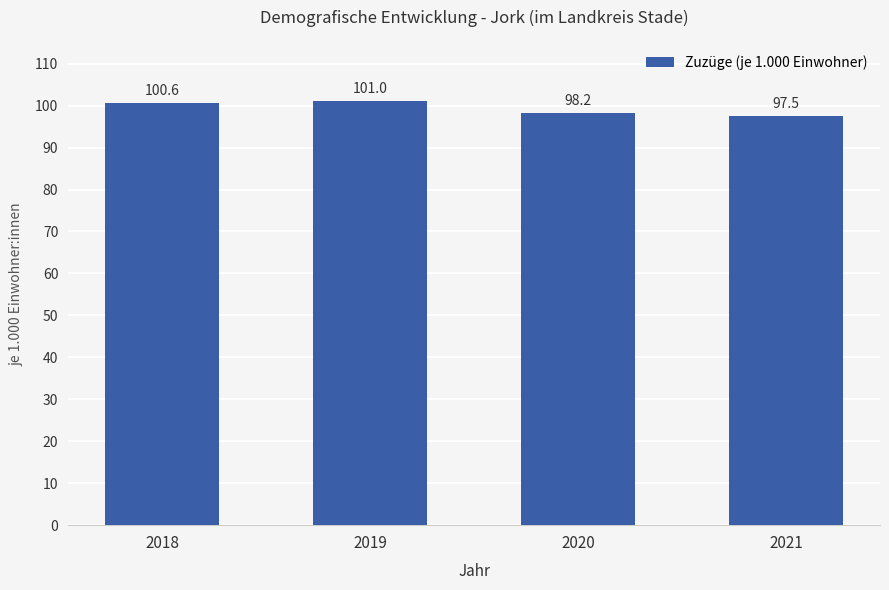

What is the ratio of the value at 2018 to the value at 2021?

1.0